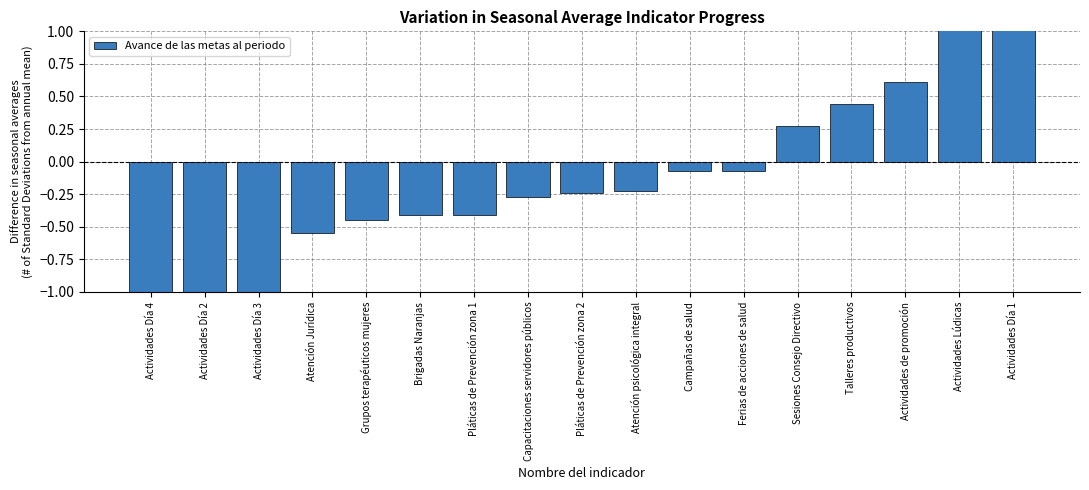

List the labels in order of value, smallest first.

Actividades Día 4, Actividades Día 2, Actividades Día 3, Atención Jurídica, Grupos terapéuticos mujeres, Brigadas Naranjas, Pláticas de Prevención zona 1, Capacitaciones servidores públicos, Pláticas de Prevención zona 2, Atención psicológica integral, Campañas de salud, Ferias de acciones de salud, Sesiones Consejo Directivo, Talleres productivos, Actividades de promoción, Actividades Lúdicas, Actividades Día 1